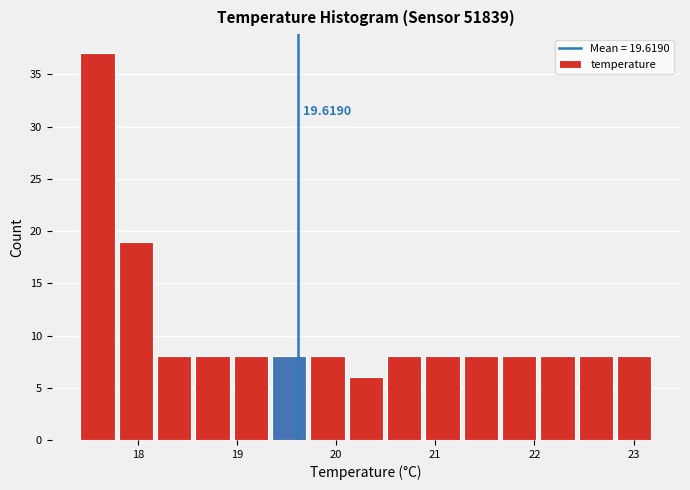

Read against the x-axis, roughly where is the centre of the tallest bar?

17.6